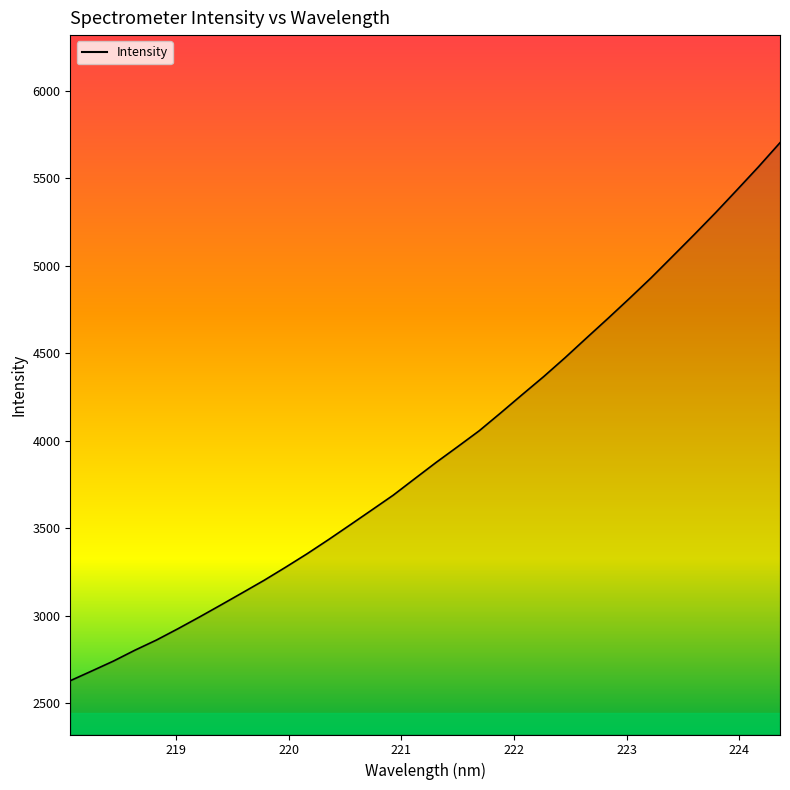

What is the average value?

3944.9